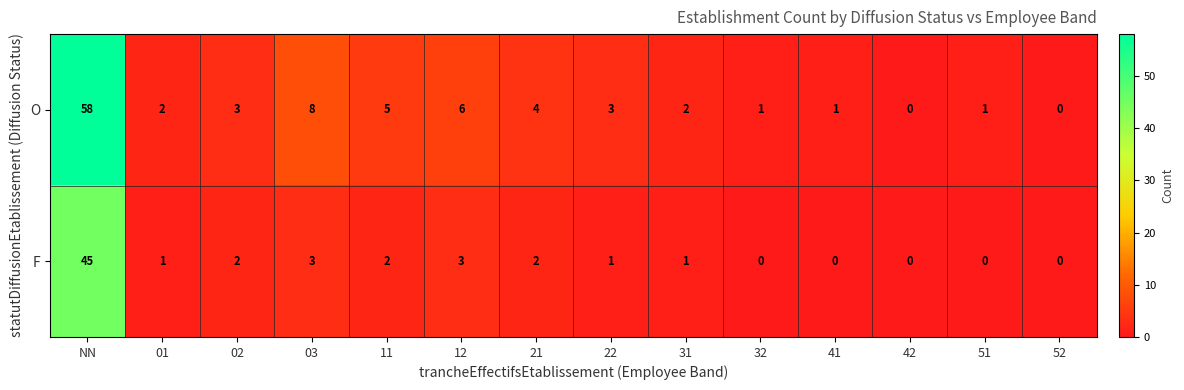

Which series has the largest total across all categories?

O